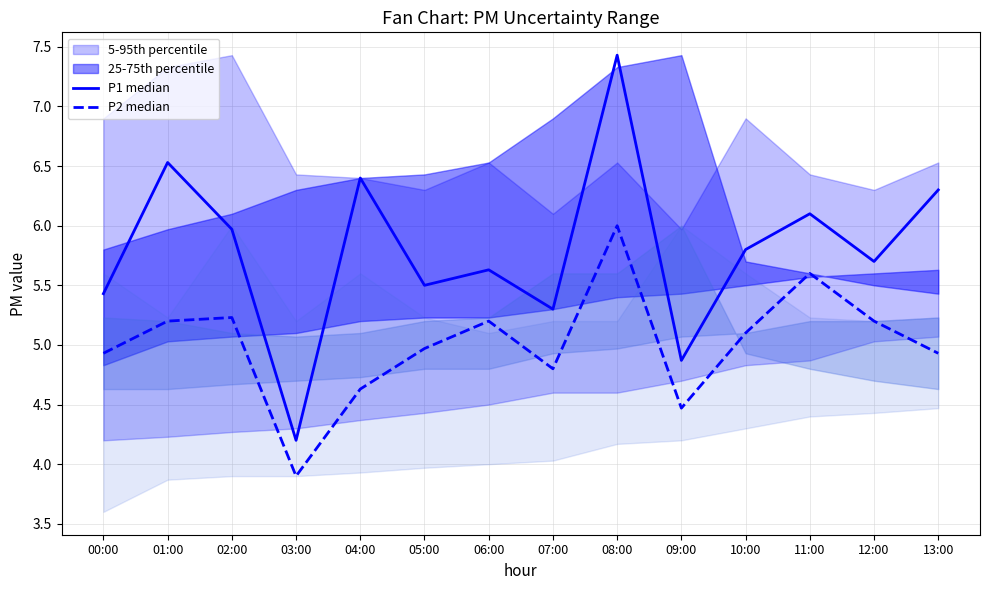

True or false: P1 median has a value of 9.5 at 13:00.

False